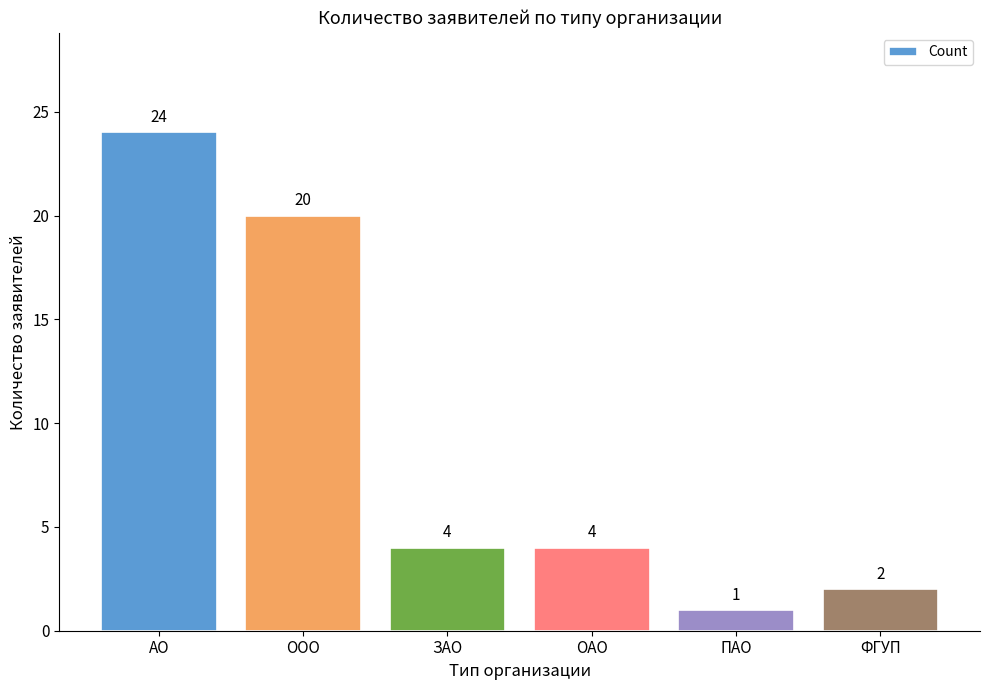

Does the chart contain stacked bars?

No